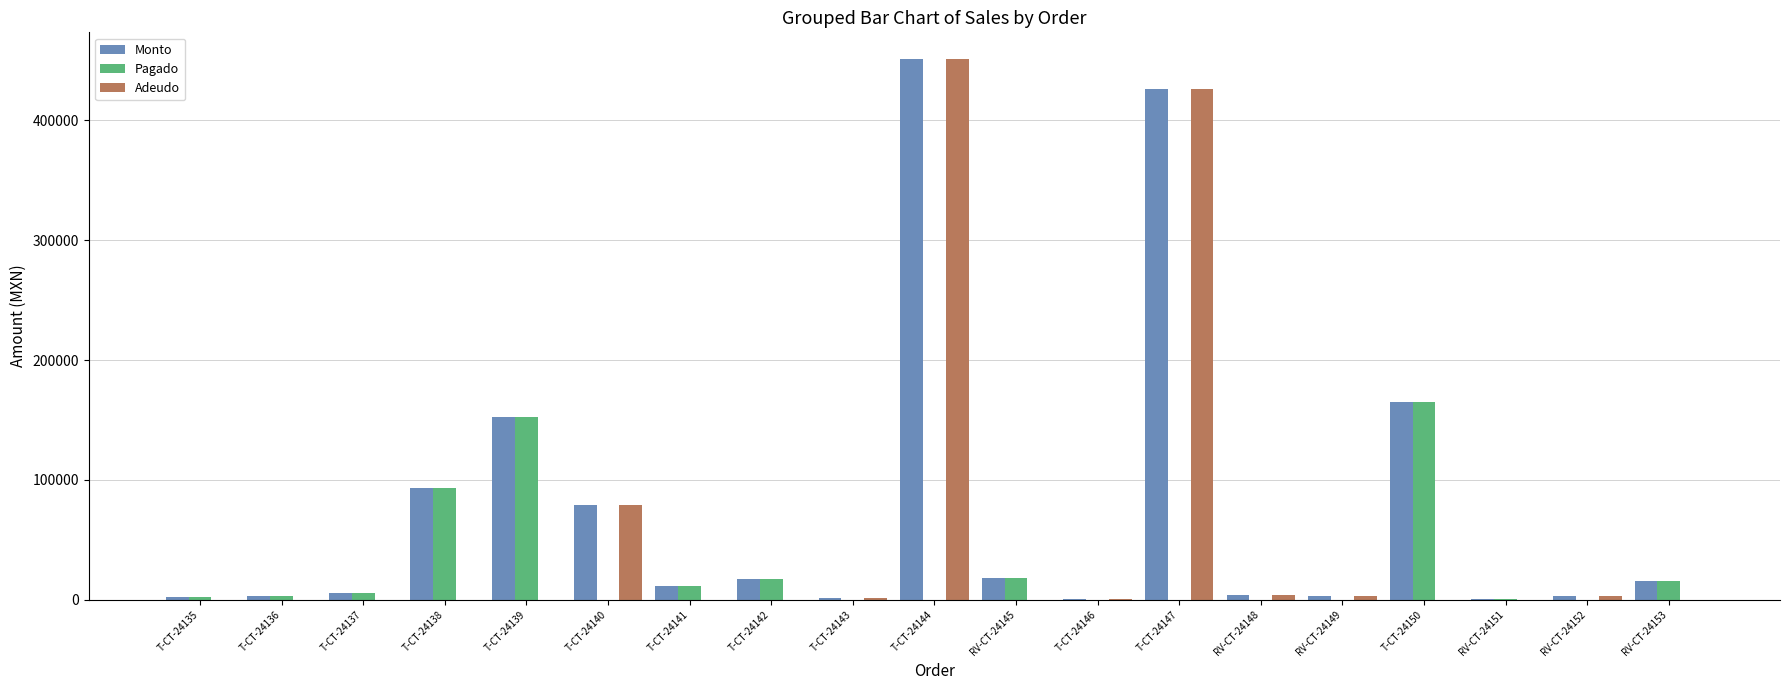

Where is Pagado nearest to the value 82500?

T-CT-24138